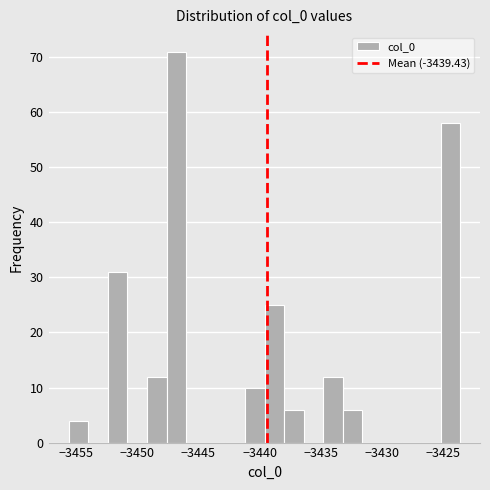

Around what value on the x-axis is the tallest bar? Give the approximate position of its centre, as read against the axis.

-3447.0